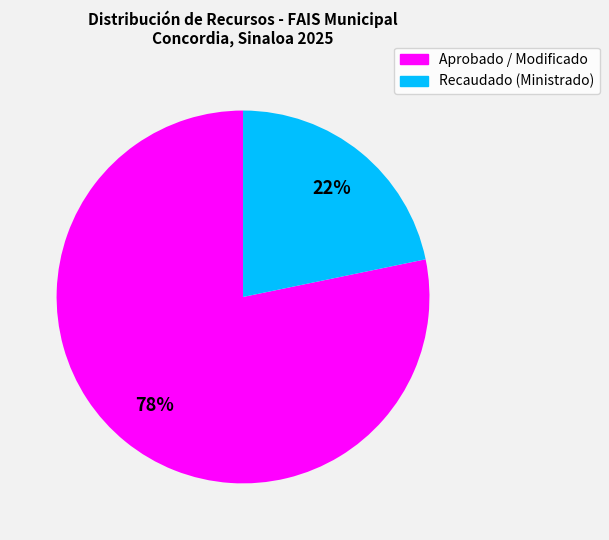

Between Recaudado (Ministrado) and Aprobado / Modificado, which is larger?

Aprobado / Modificado